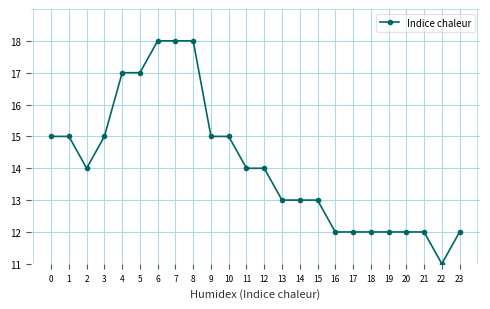

True or false: the data shows 18 at 20.

False